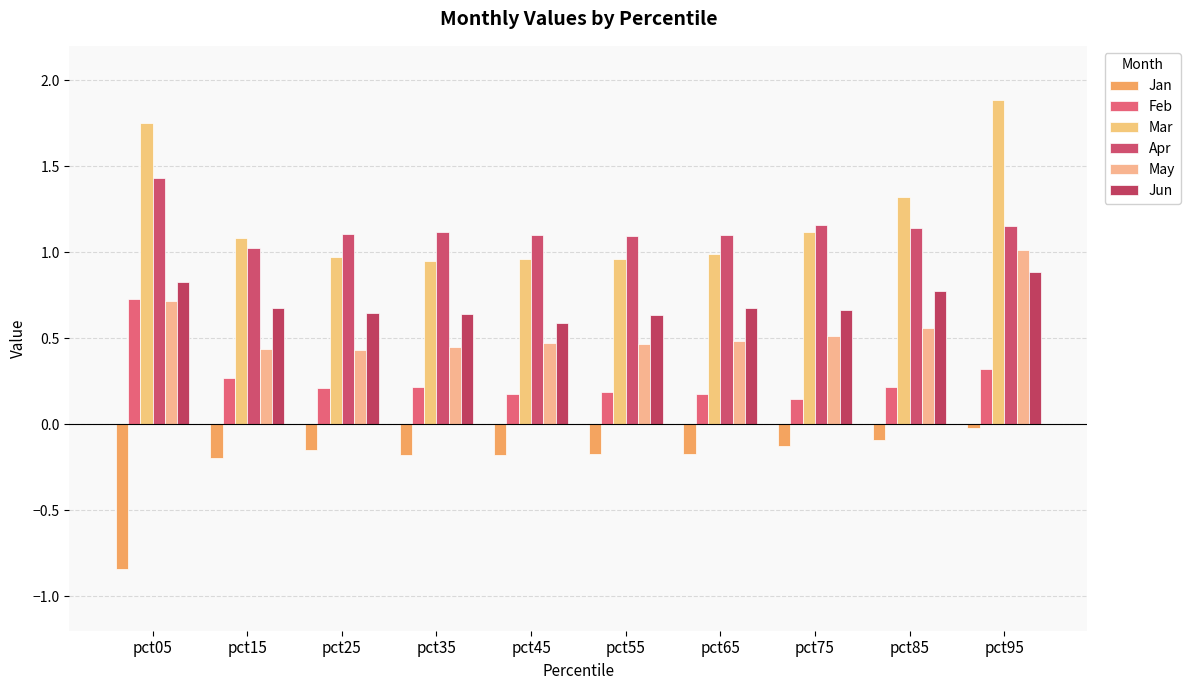

At how many categories does at least one series exceed 0?

10